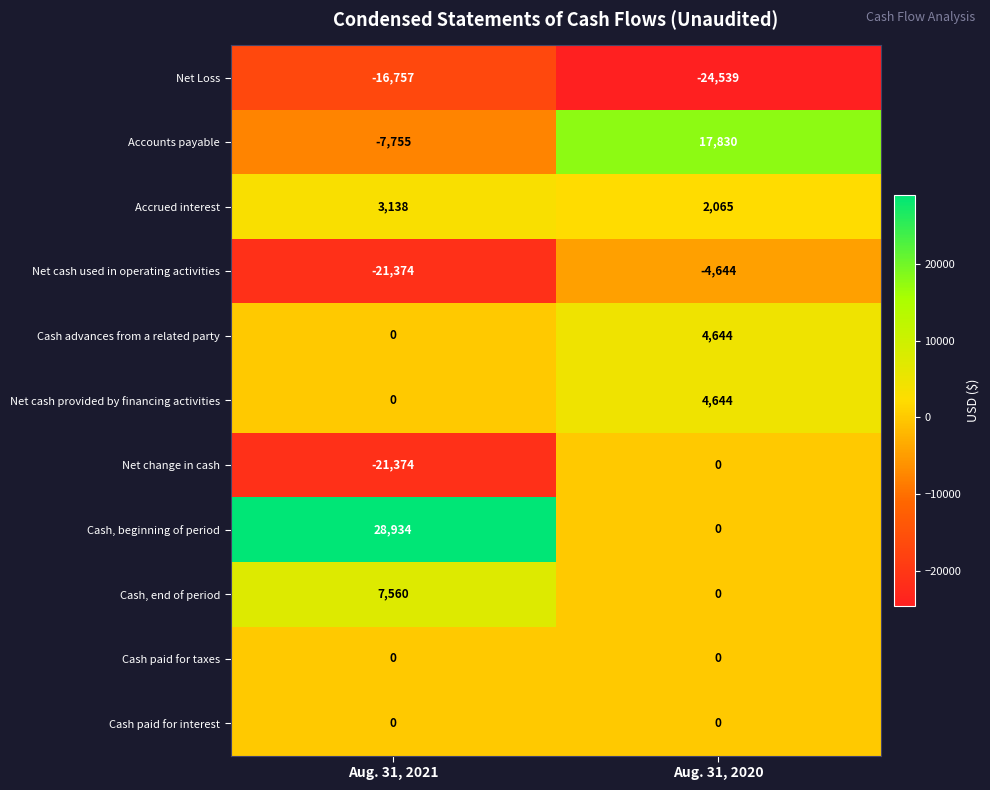

What is the average value of the Accounts payable series?

5038